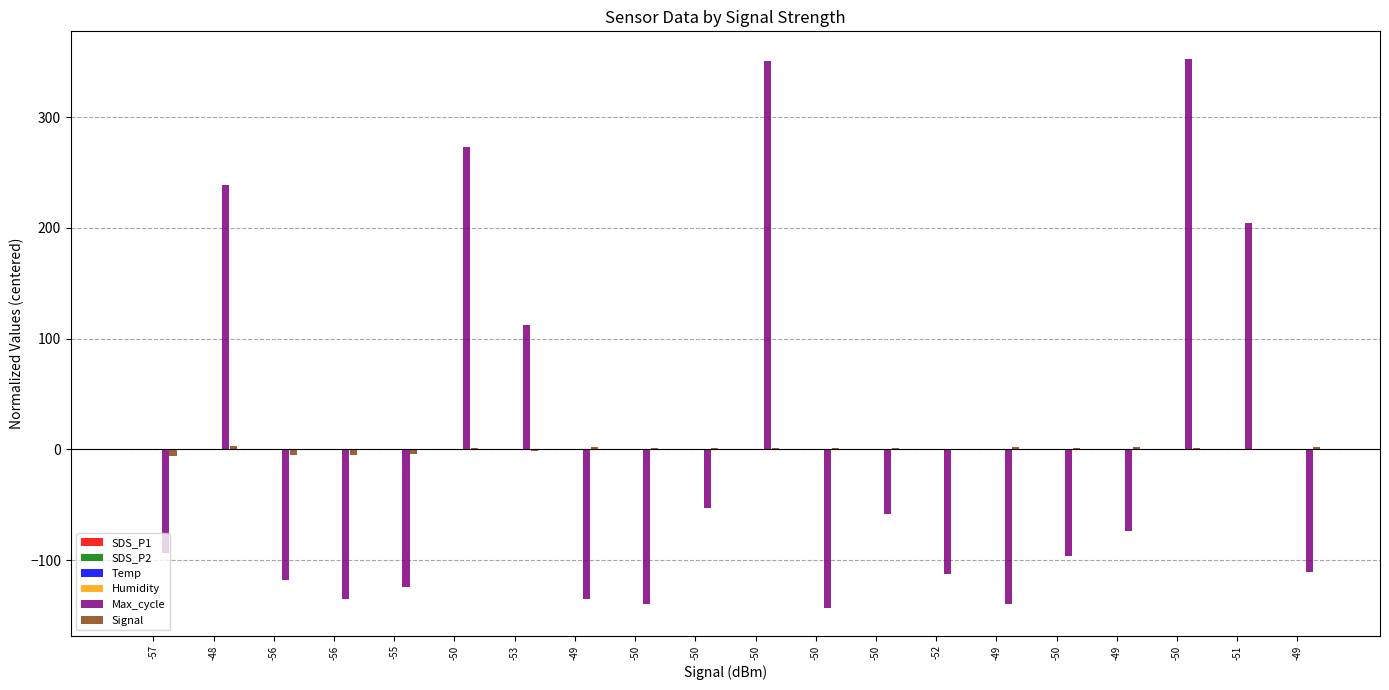

Are the bars horizontal?

No